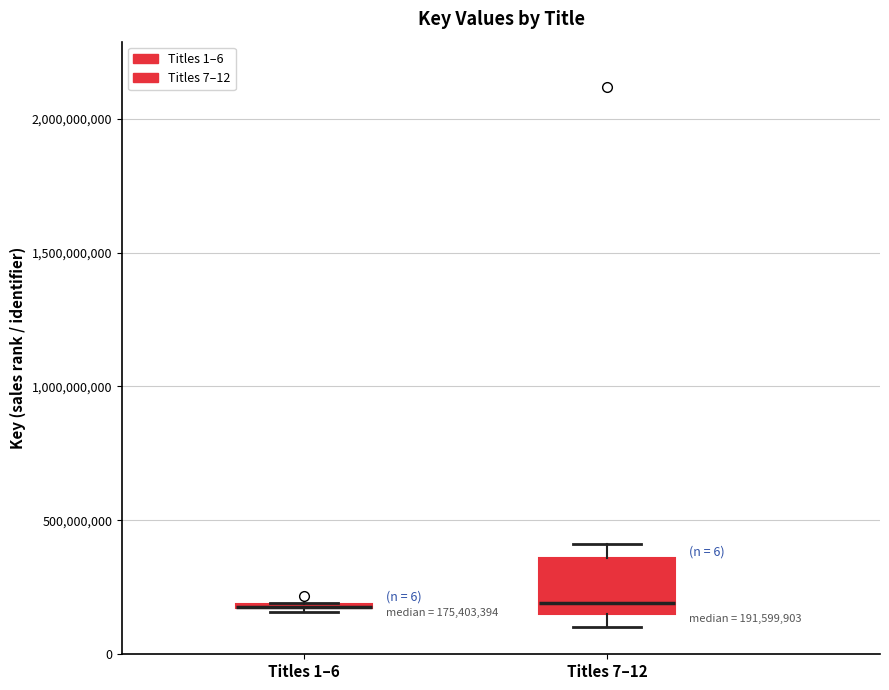

Comparing the boxes themselves (not the whiskers), which one is the tallest?

Titles 7–12